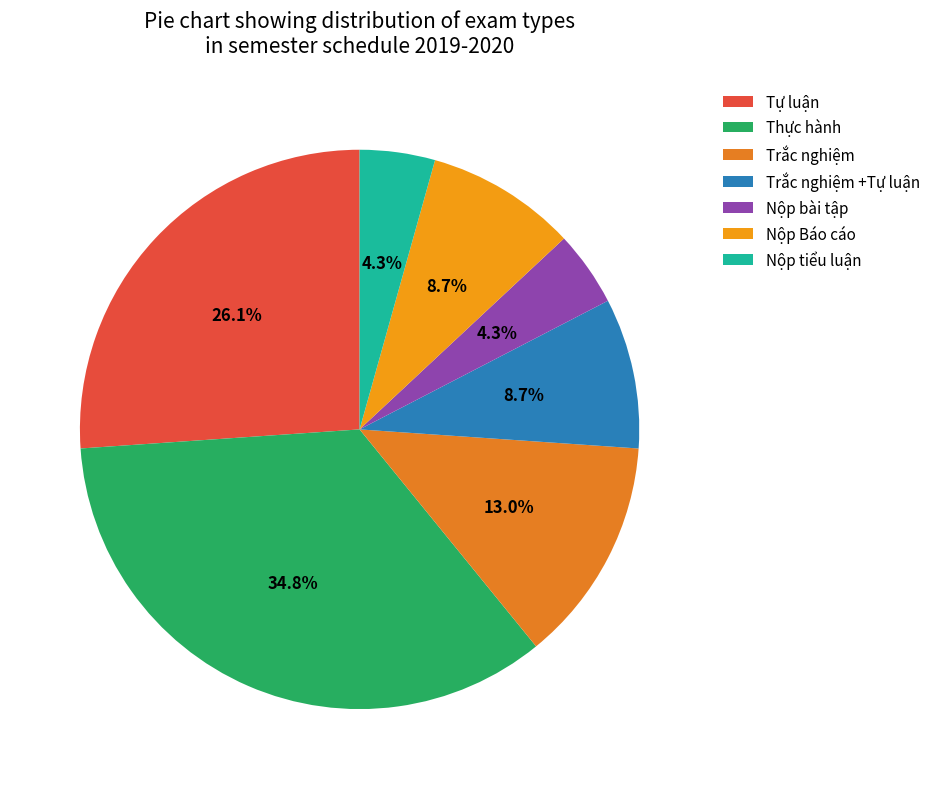

To the nearest percent, what percentage of the pie is Nộp bài tập?

4%